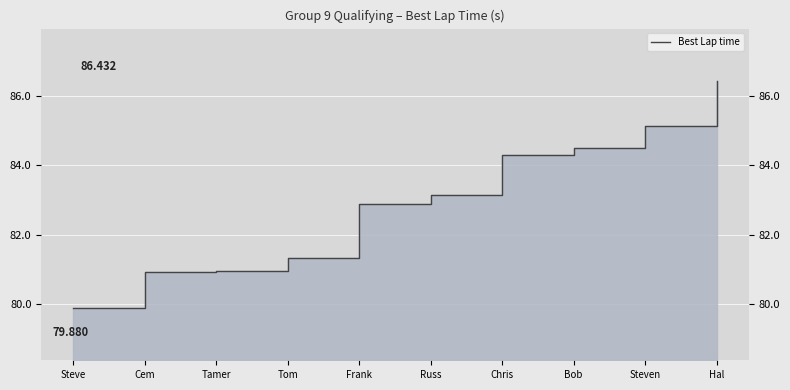

Where is the data nearest to the value 83?

Frank